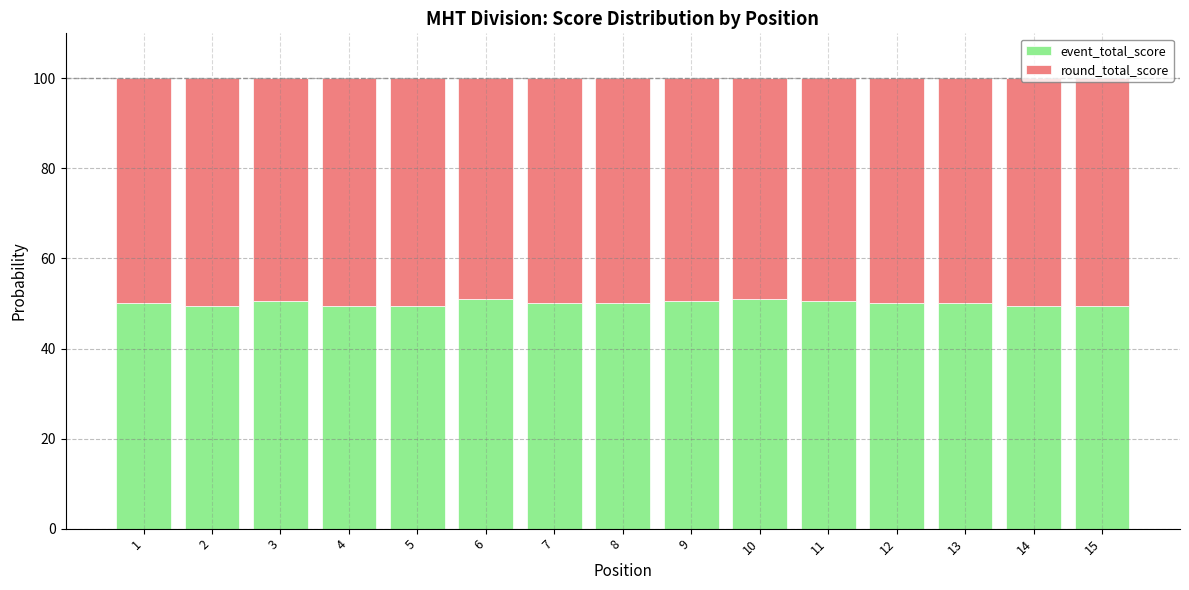

What is the total value across all series at 3?

100.0